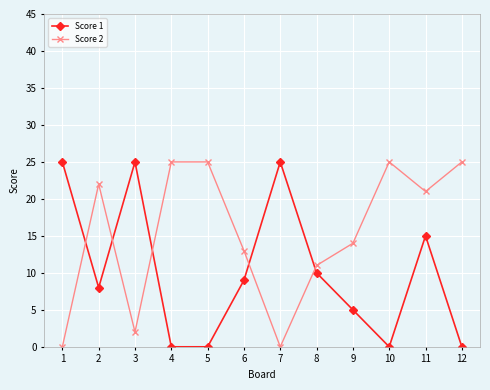

At which label is Score 1 closest to 12?

8